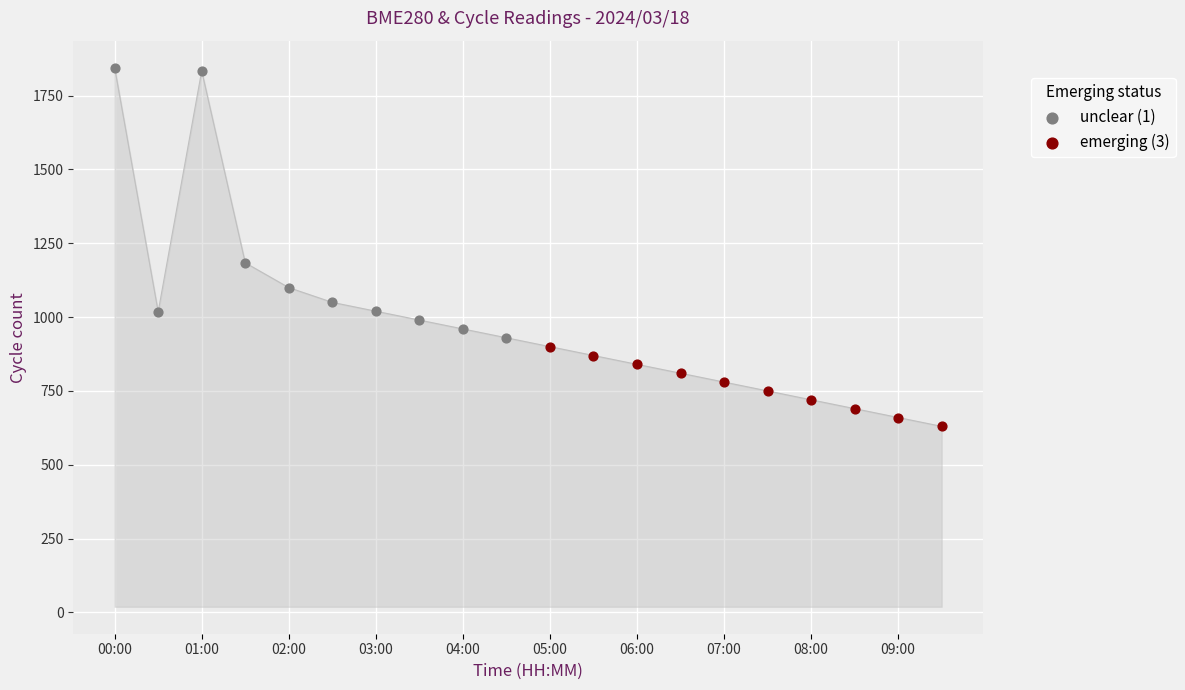

What is the maximum value shown in the chart?

1845